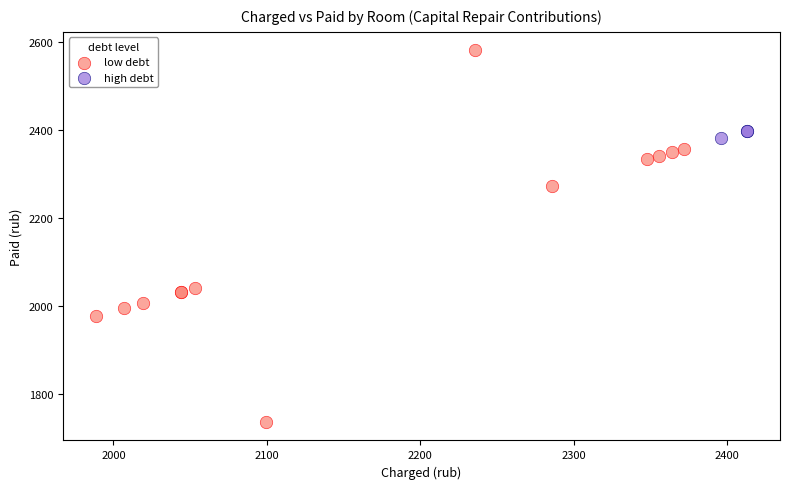

What are all the series names shown in the legend?

low debt, high debt